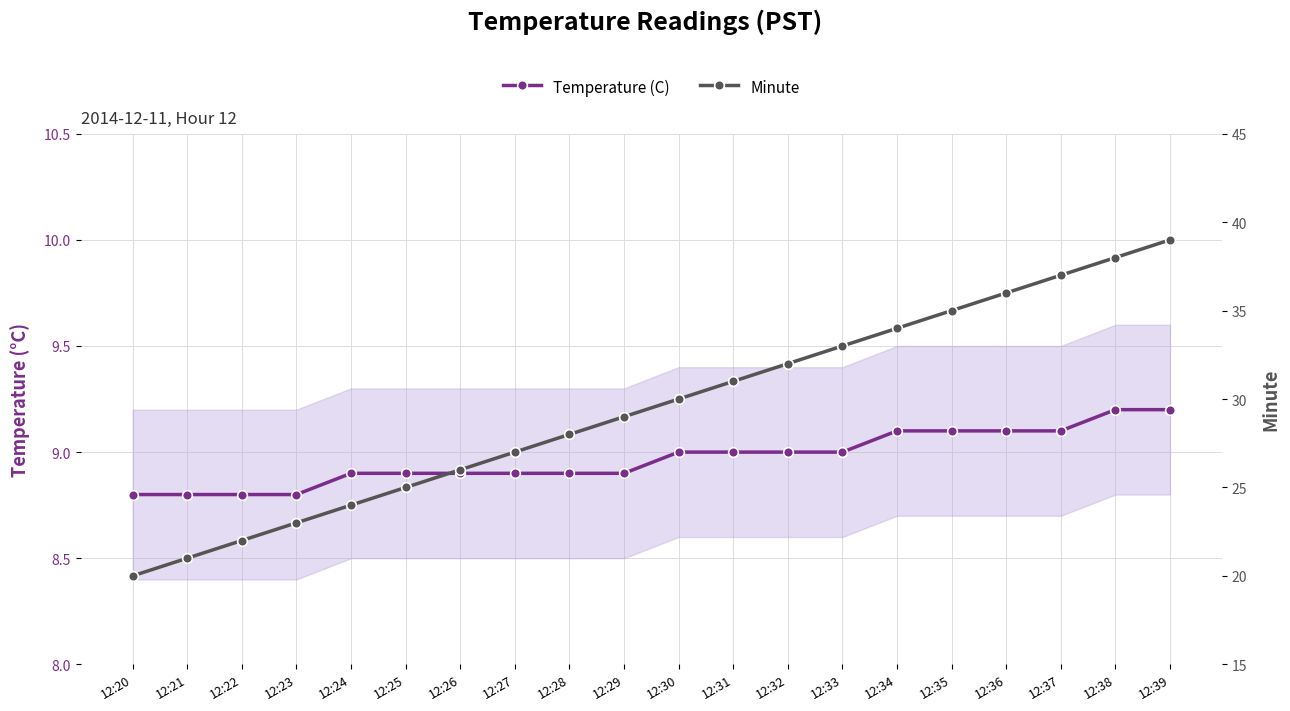

True or false: Temperature (C) and Minute cross at least once.

False